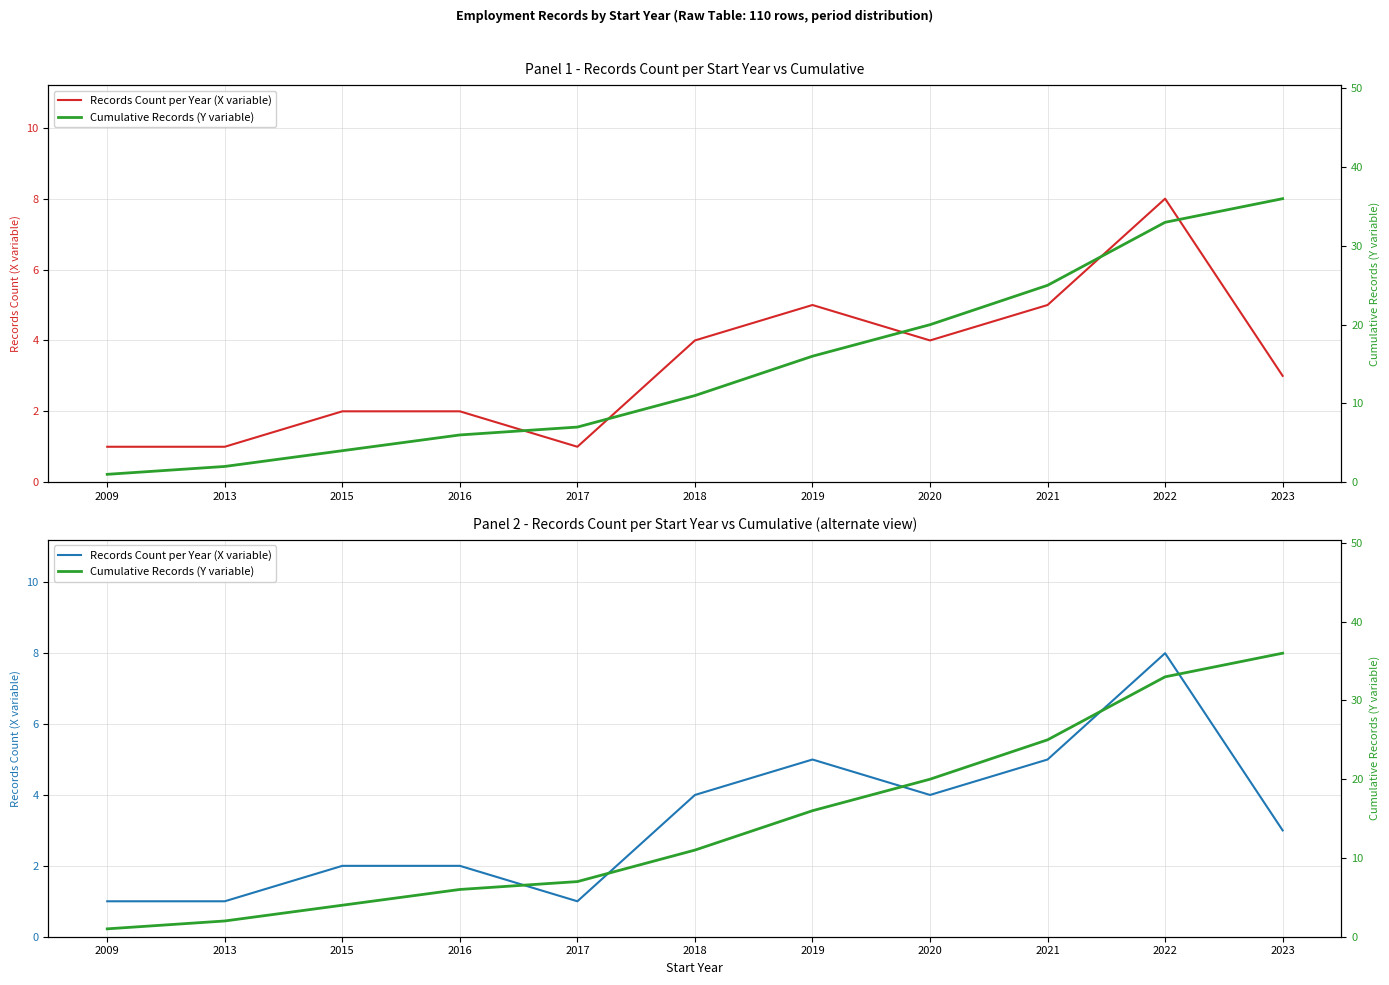

Which has a higher value, 2015 or 2021?

2021